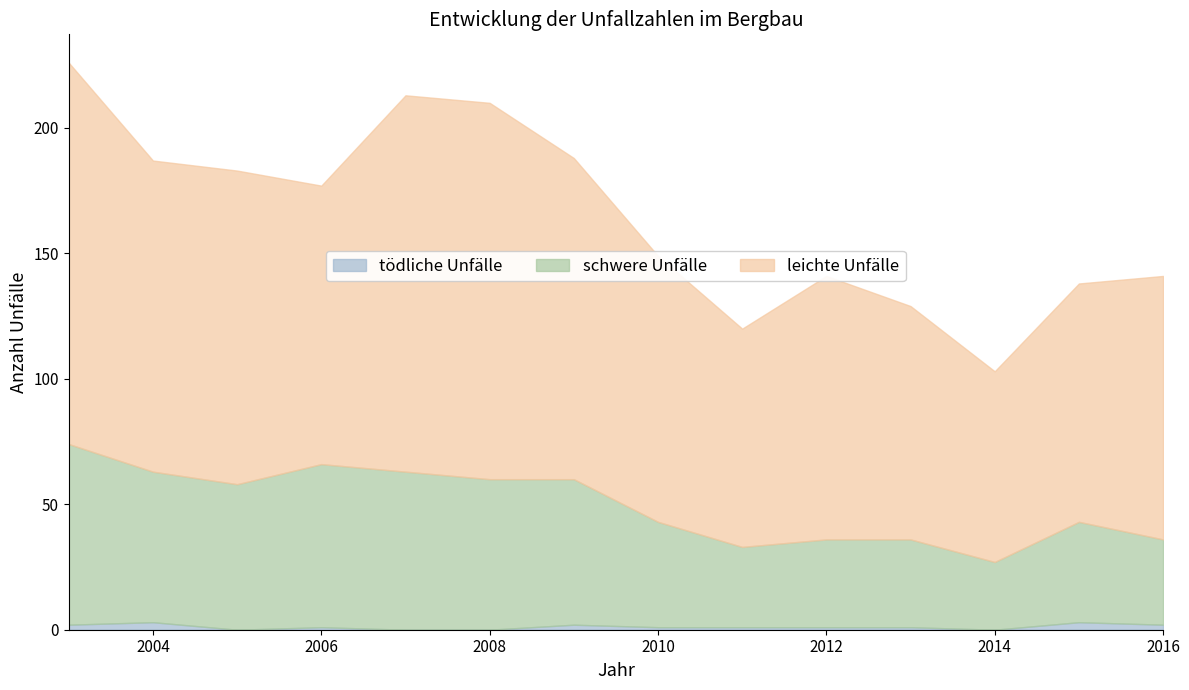

At which category is the sum across all series the highest?

2003